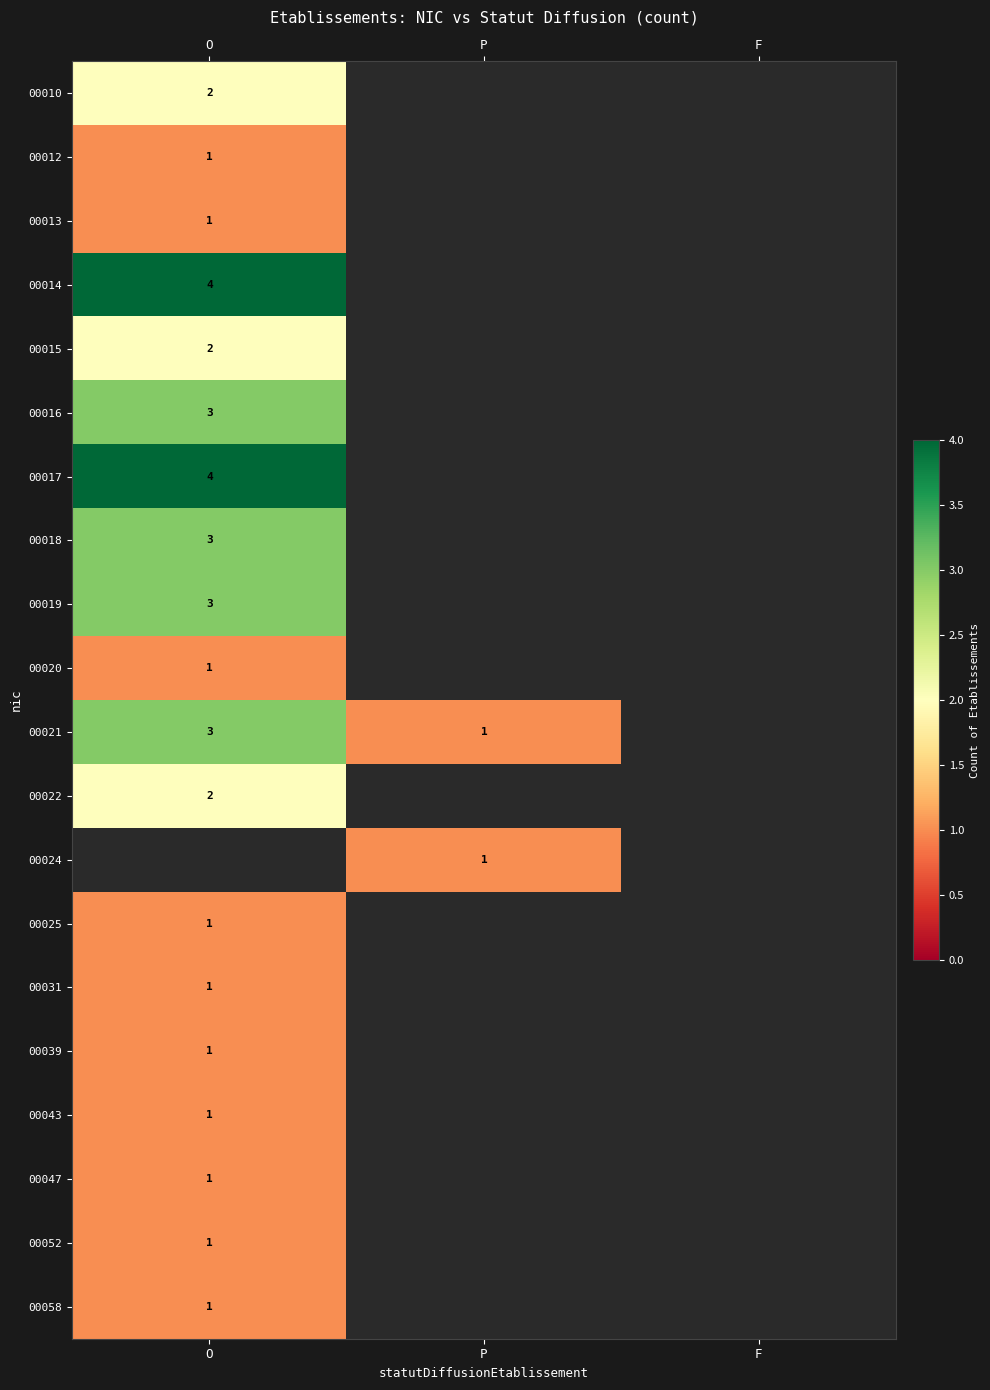

True or false: 00018 has a value of 4 at O.

False